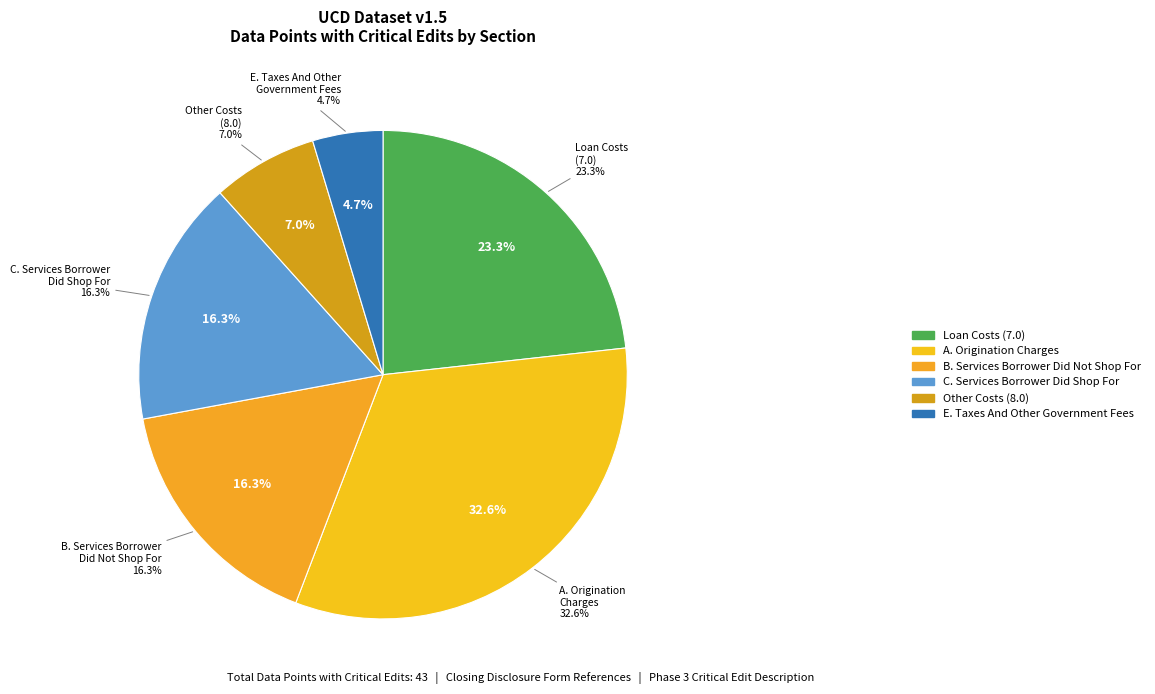

Is there a majority slice in this chart?

No